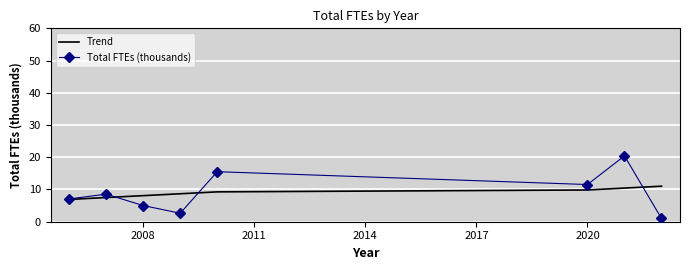

What is the average value of the Trend series?

9.0